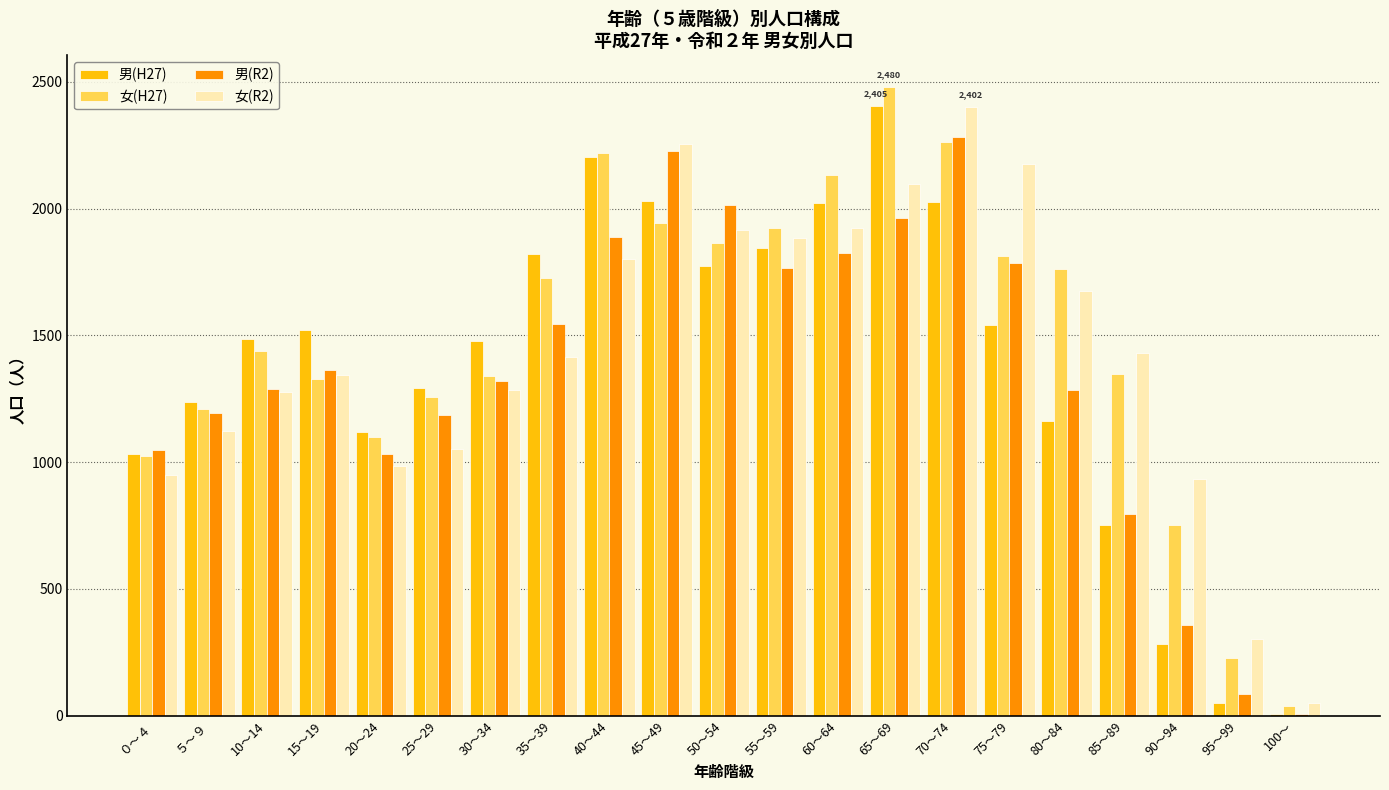

What is the difference between the 女(H27) values at 50～54 and 55～59?

58